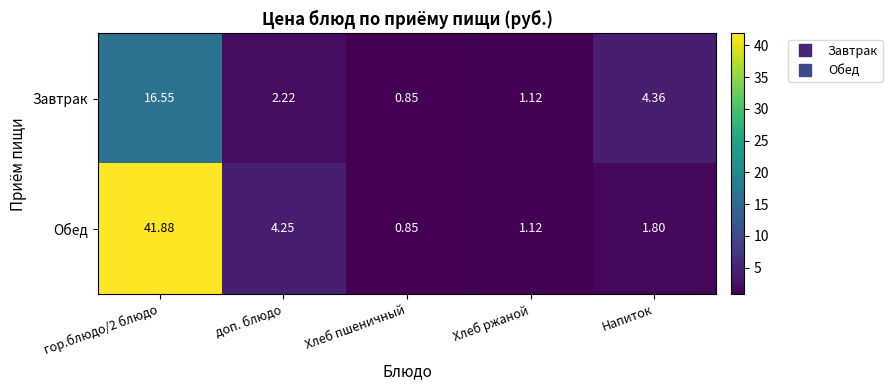

At which label does Обед reach its minimum?

Хлеб пшеничный